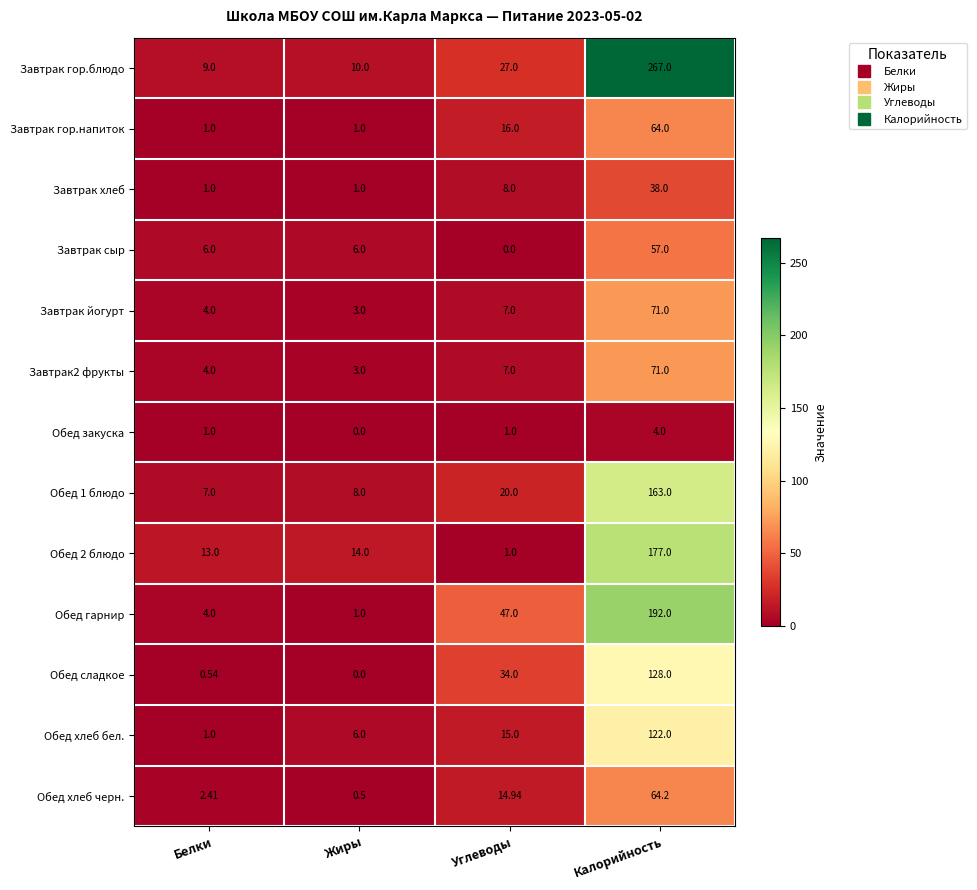

Which series has the widest spread of values?

Завтрак гор.блюдо